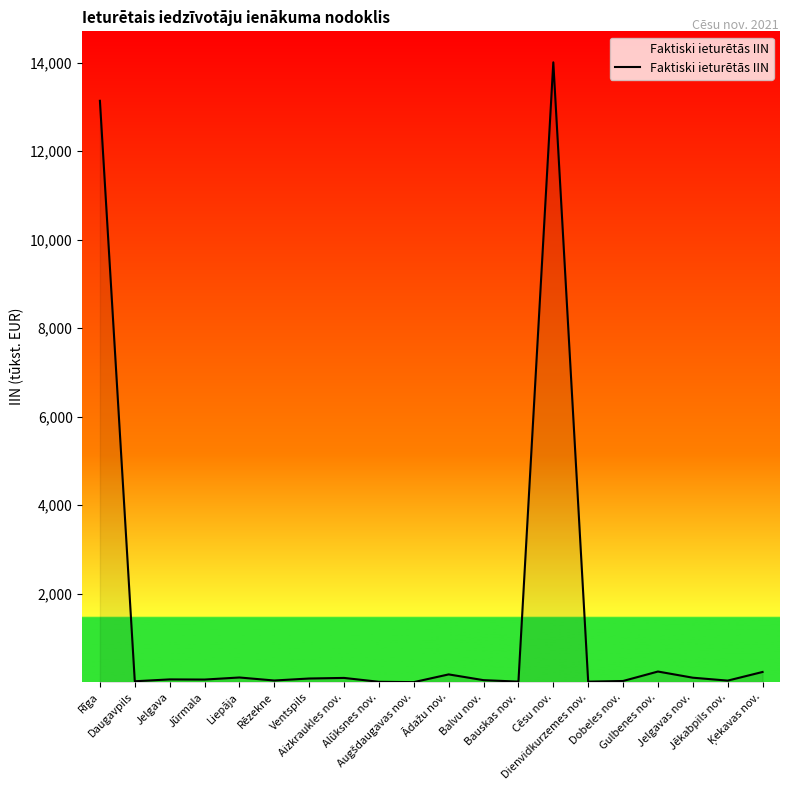

What is the greatest value displayed?

14009.9